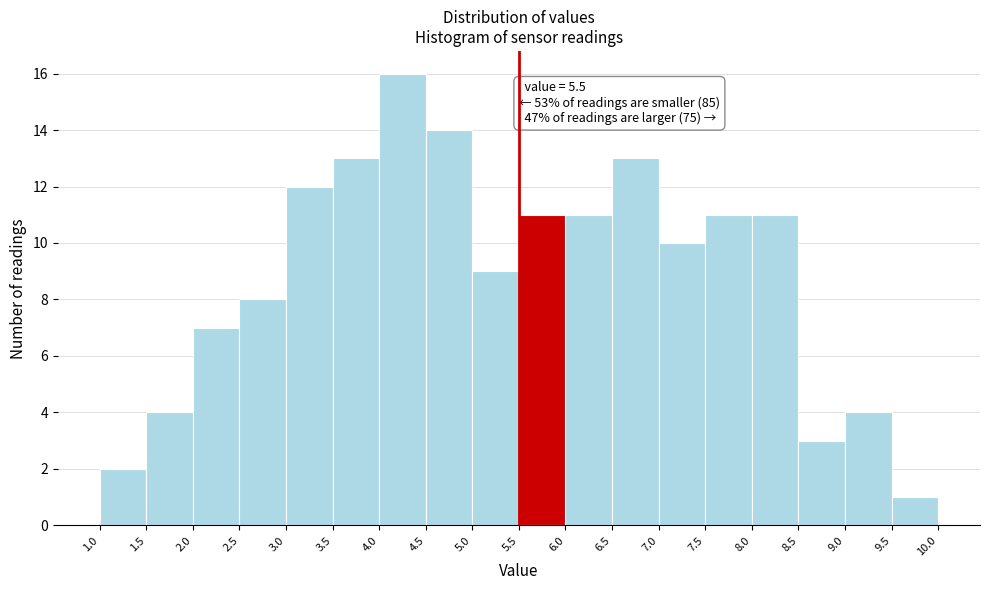

Which range on the x-axis has the tallest bar?

4.0 to 4.5